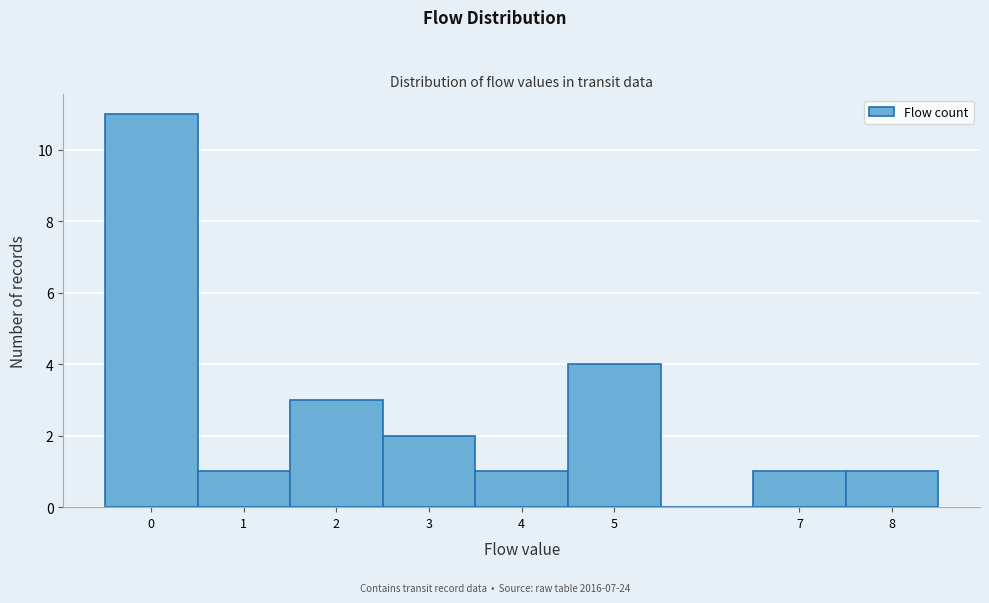

What is the height of the bar covering -0.5 to 0.5 on the x-axis? The values are not printed on the chart, so give them approximately, as read against the axis.

11